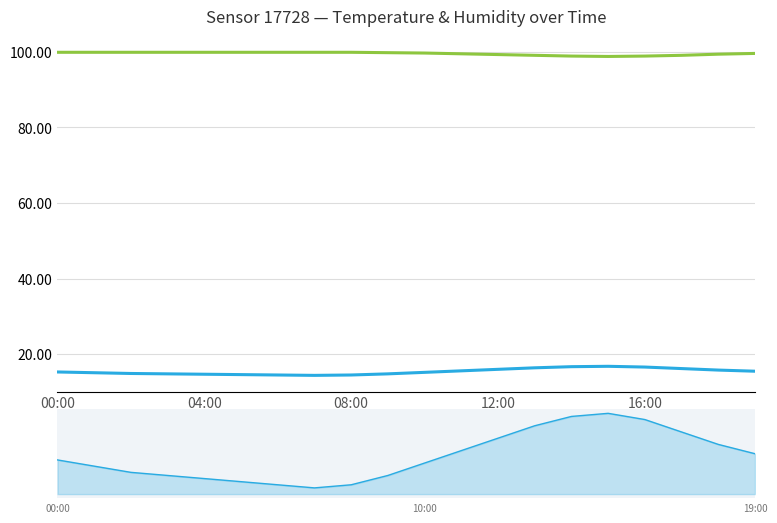

True or false: temperature and humidity cross at least once.

False